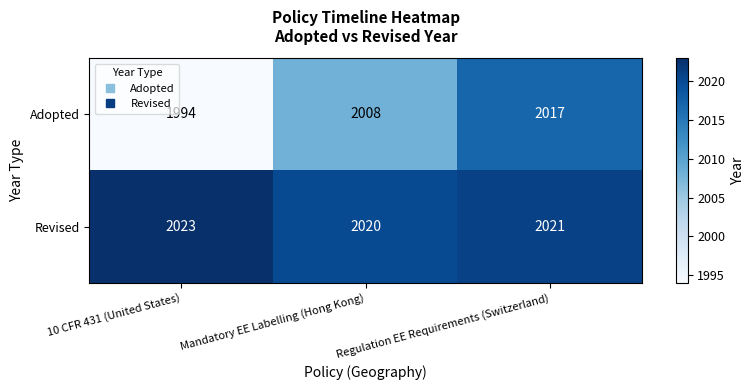

Which series has the widest spread of values?

Adopted